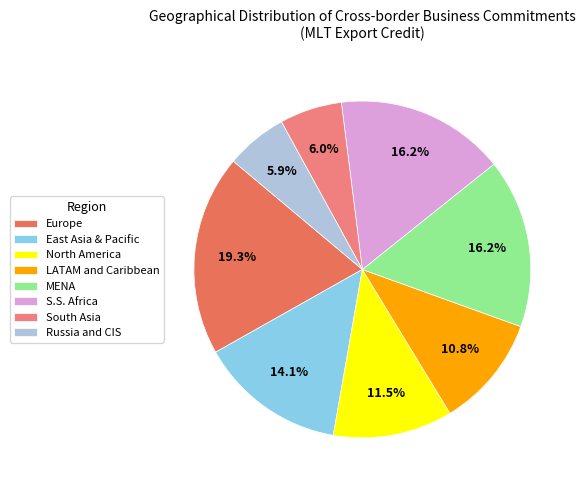

Combined, what portion of the pie is S.S. Africa and South Asia?

22.2%